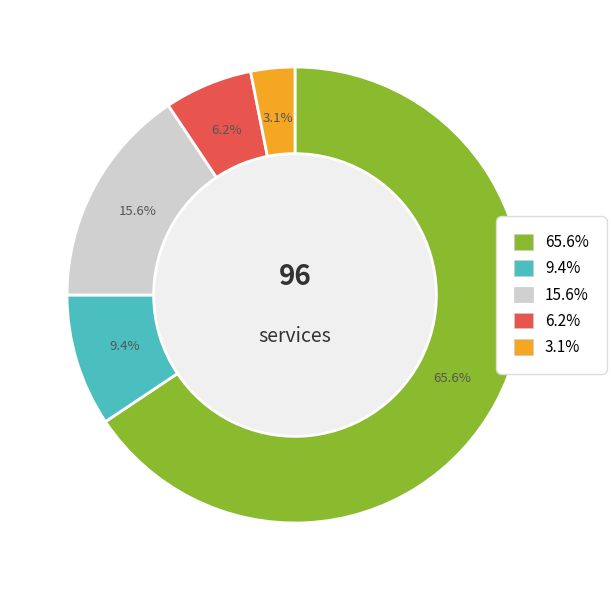

Is there any slice that represents more than half of the pie?

Yes